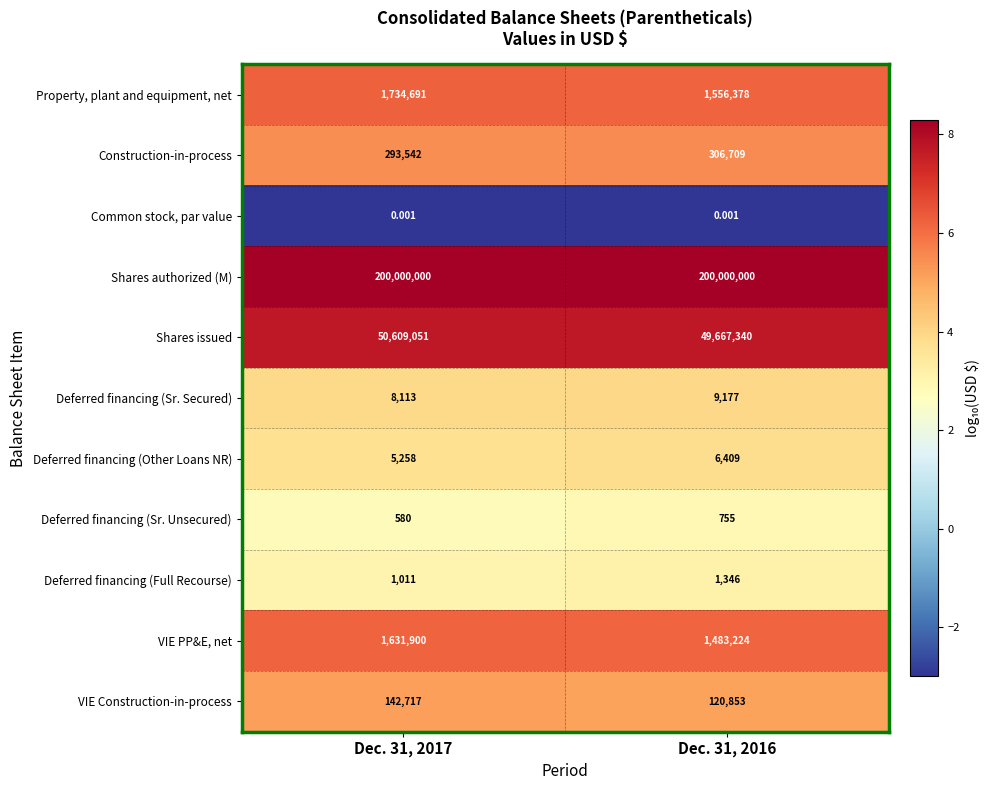

What is the spread (max minus min) of values at Dec. 31, 2017?

200000000.0